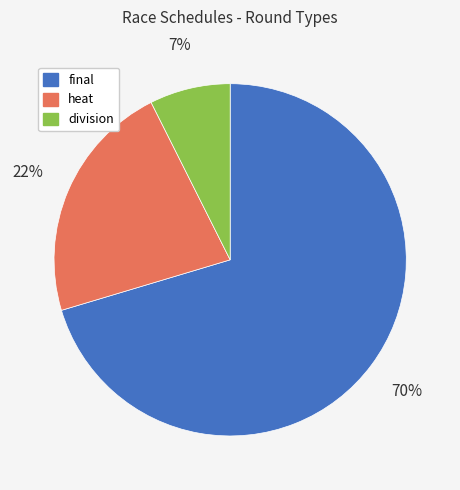

Count the number of slices in the pie.

3